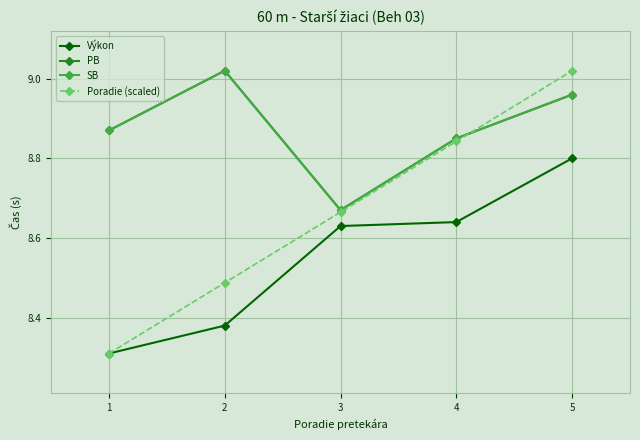

Does the chart have visible grid lines?

Yes